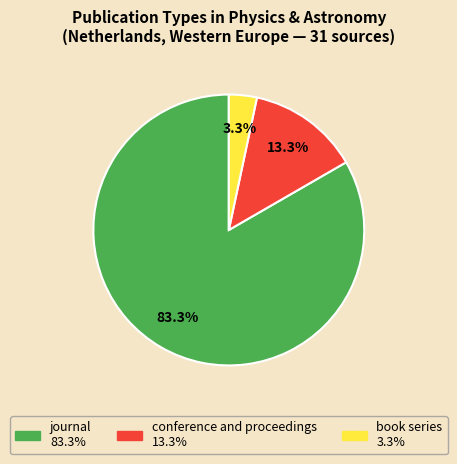

Which has a higher value, book series or journal?

journal